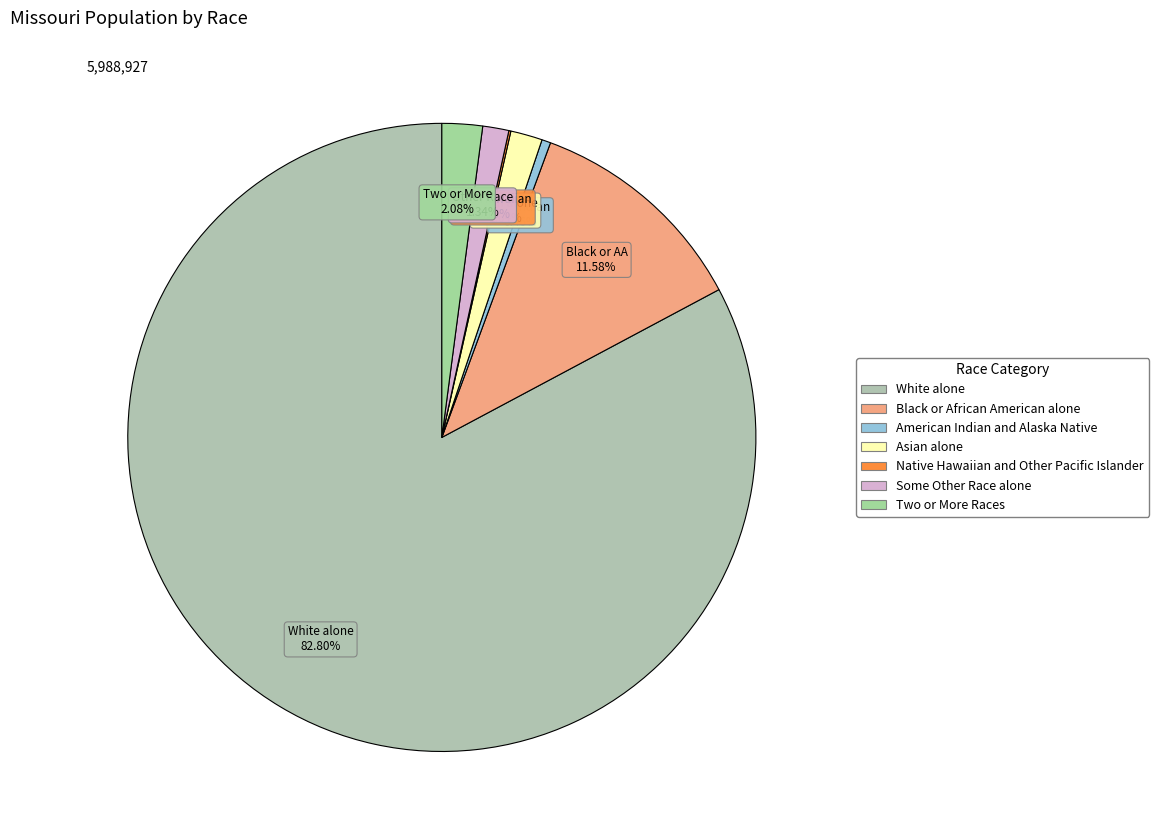

Rank the categories by value from highest to lowest.

White alone, Black or African American alone, Two or More Races, Asian alone, Some Other Race alone, American Indian and Alaska Native, Native Hawaiian and Other Pacific Islander